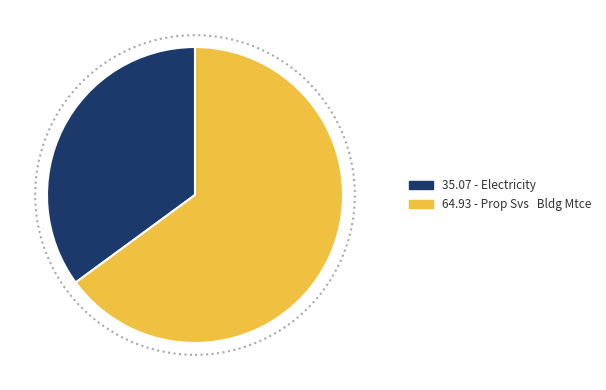

Is there any slice that represents more than half of the pie?

Yes